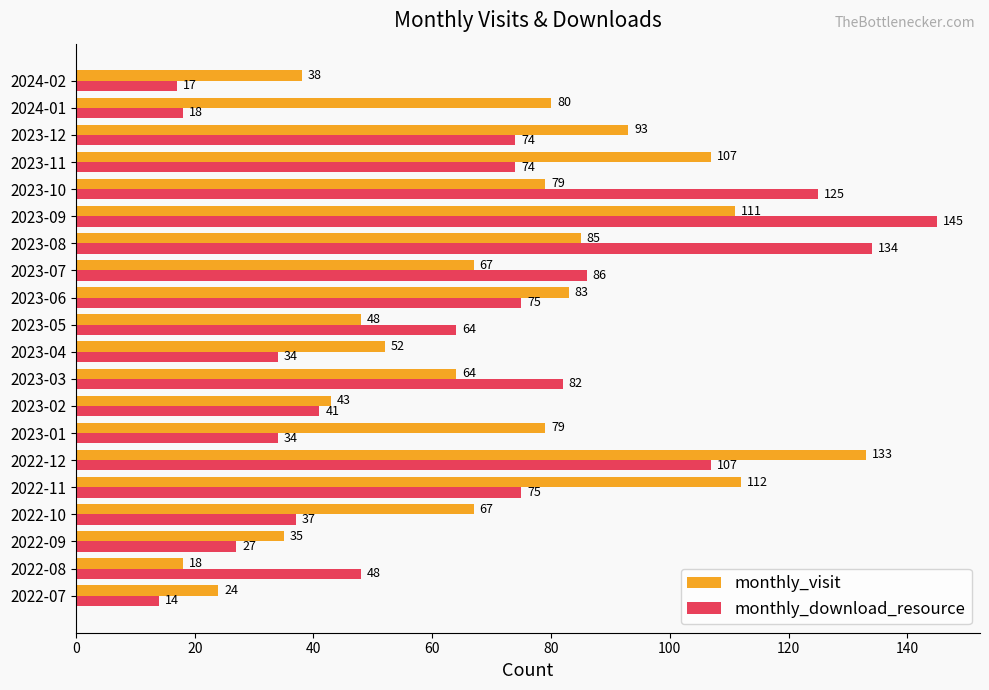

At which label is monthly_download_resource closest to 79?

2023-03